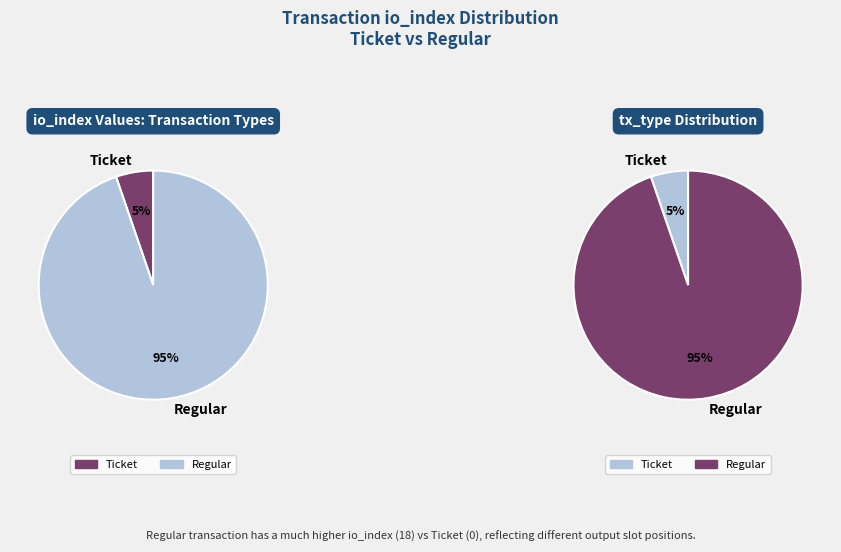

Which slice represents more than half of the pie?

Regular (io_index=18)